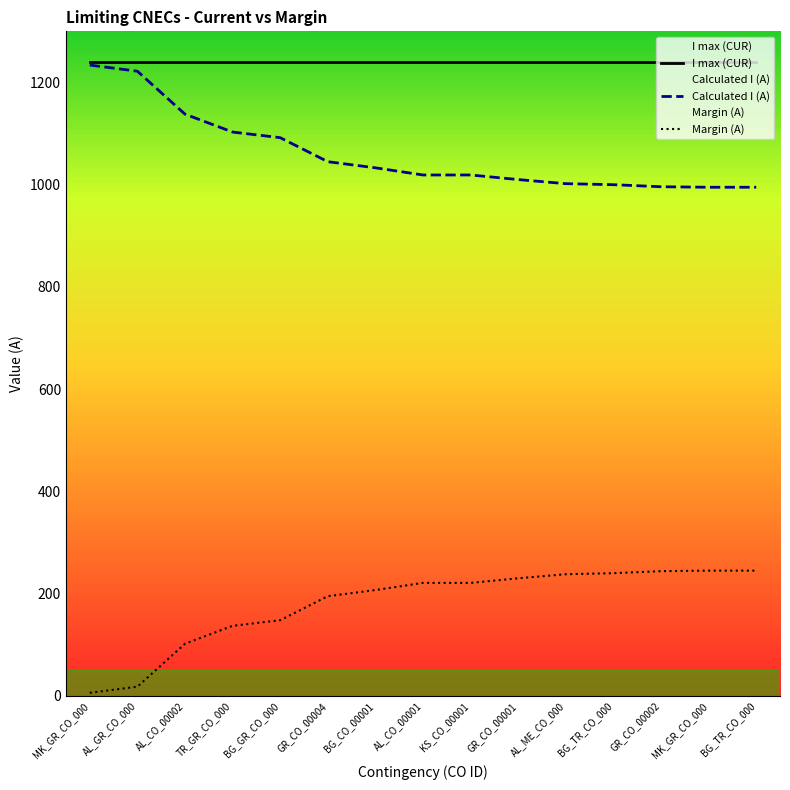

The Calculated I (A) series shows 1002 at AL_ME_CO_000. True or false?

True